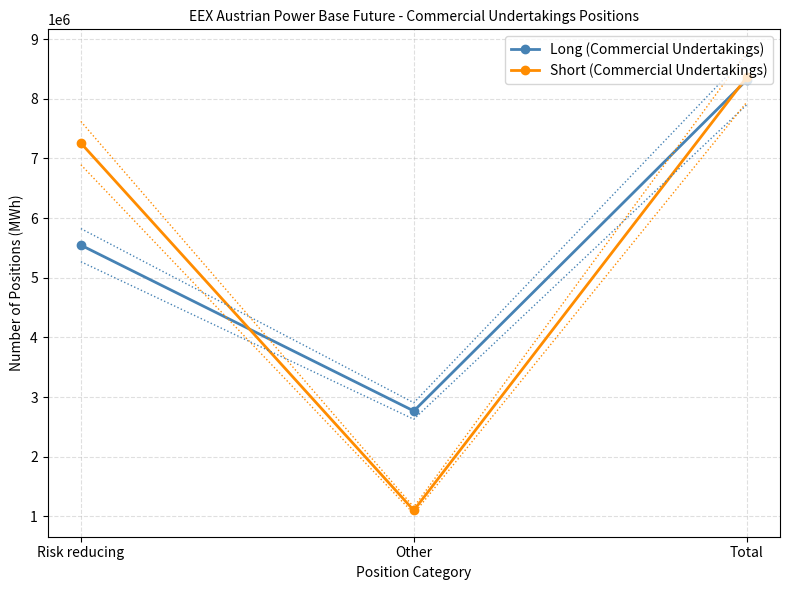

At Other, list the series in order from largest to smallest.

Long (Commercial Undertakings), Short (Commercial Undertakings)